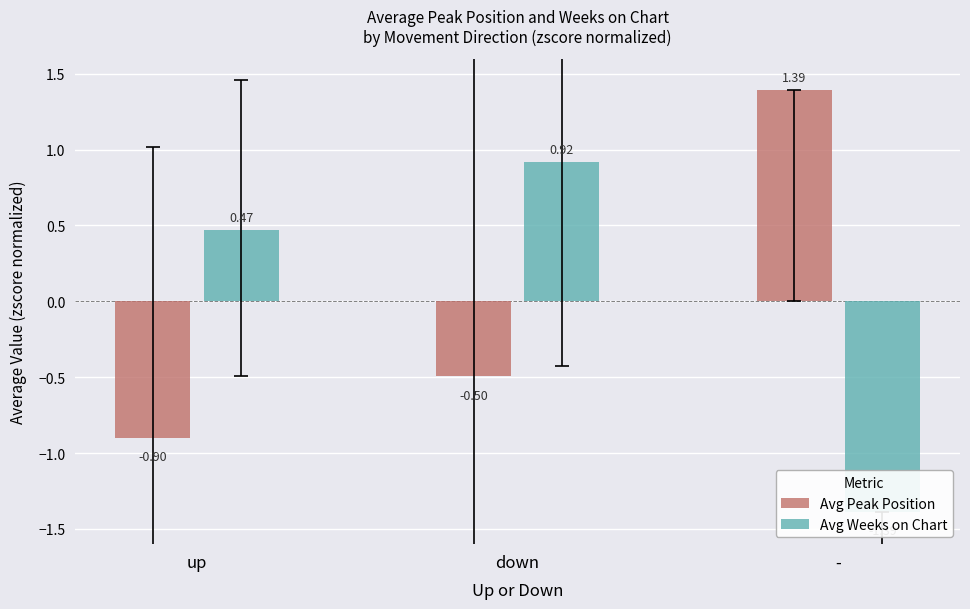

What is the value of the Avg Peak Position bar at the 3rd from the left?

1.4